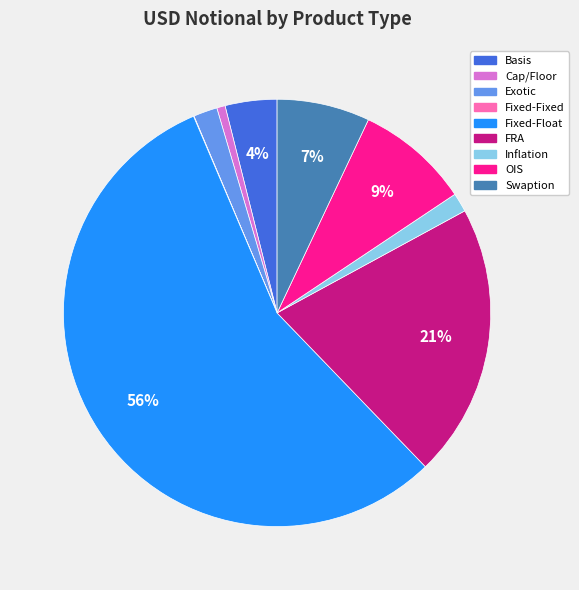

What percentage is the Swaption slice, to the nearest percent?

7%